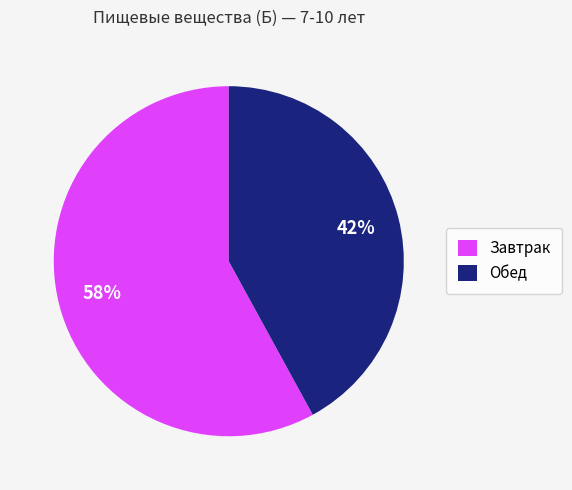

How many slices are in this pie chart?

2